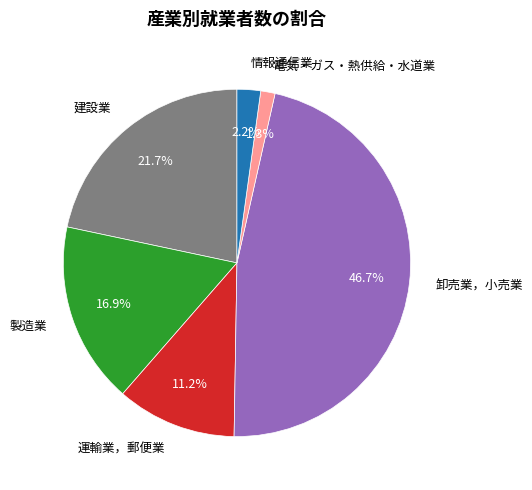

Count the number of slices in the pie.

6